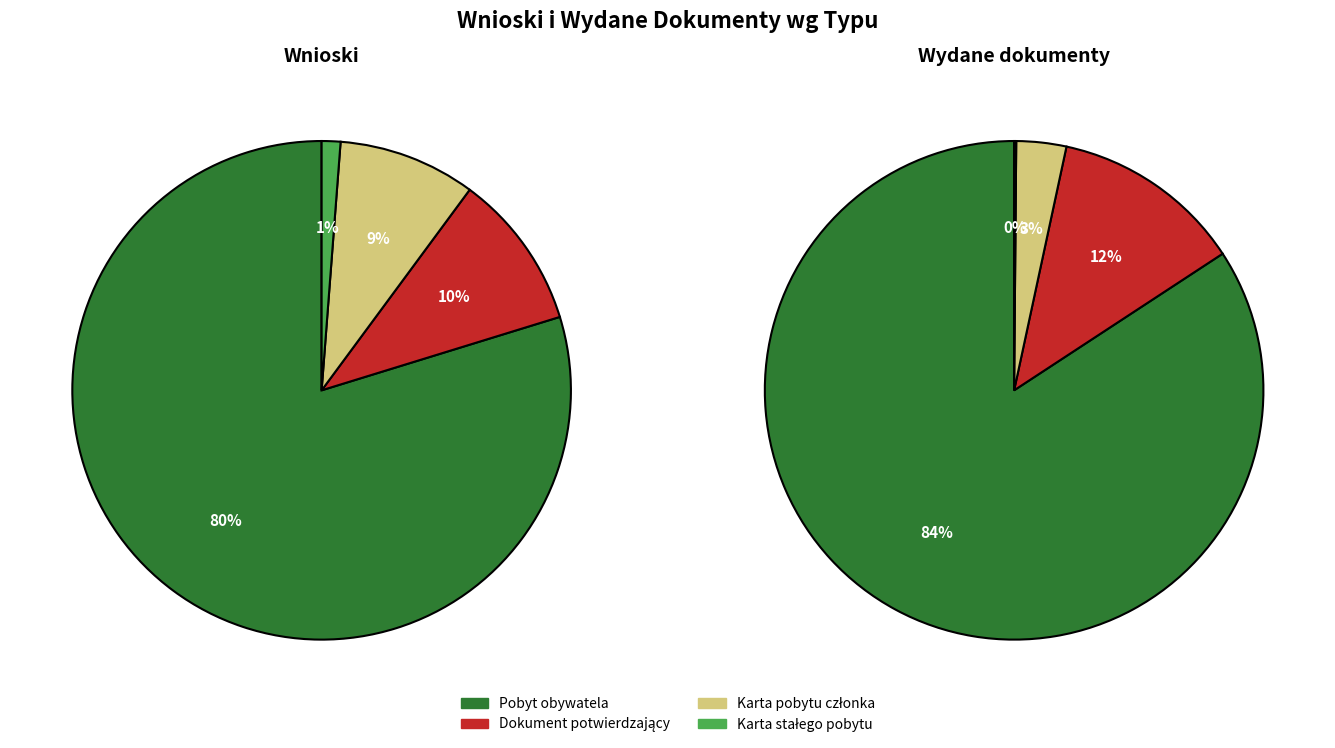

To the nearest percent, what is the combined percentage of WNIOSEK O WYDANIE DOKUMENTU POTWIERDZAJĄCEGO and WNIOSEK O WYDANIE KARTY POBYTU CZŁONKA?

19%